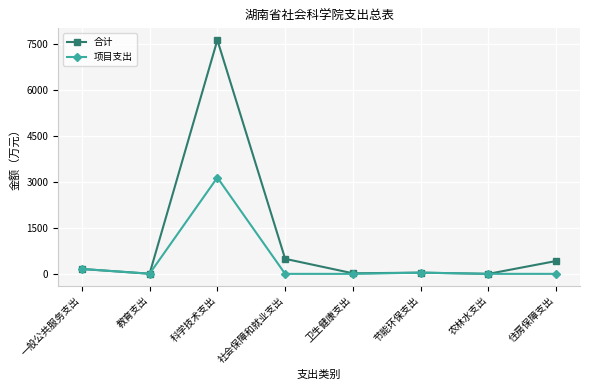

Is it true that 项目支出 equals 0.0 at 社会保障和就业支出?

True